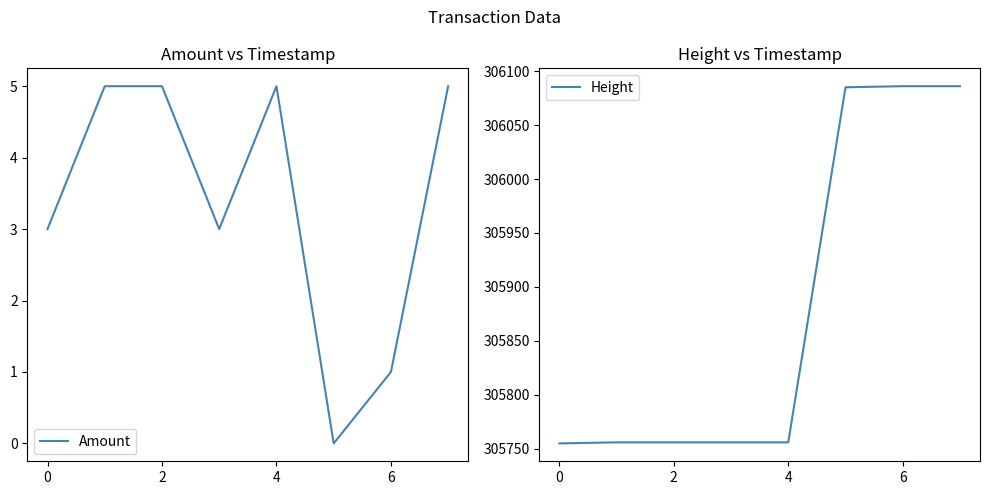

Reading left to right, transcribe all the data shown in this chart.

Amount: 3	5	5	3	5	0	1	5
Height: 305755	305756	305756	305756	305756	306085	306086	306086